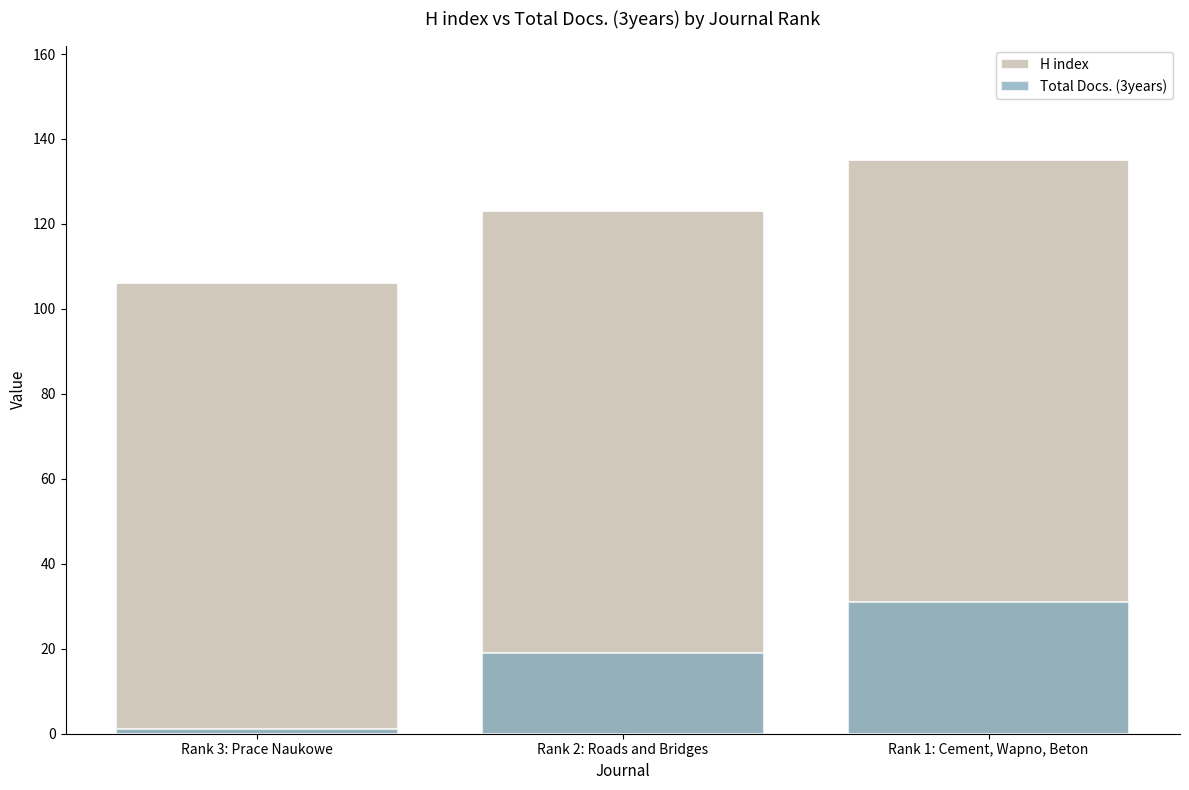

What is the total value across all series at Rank 2: Roads and Bridges?

142